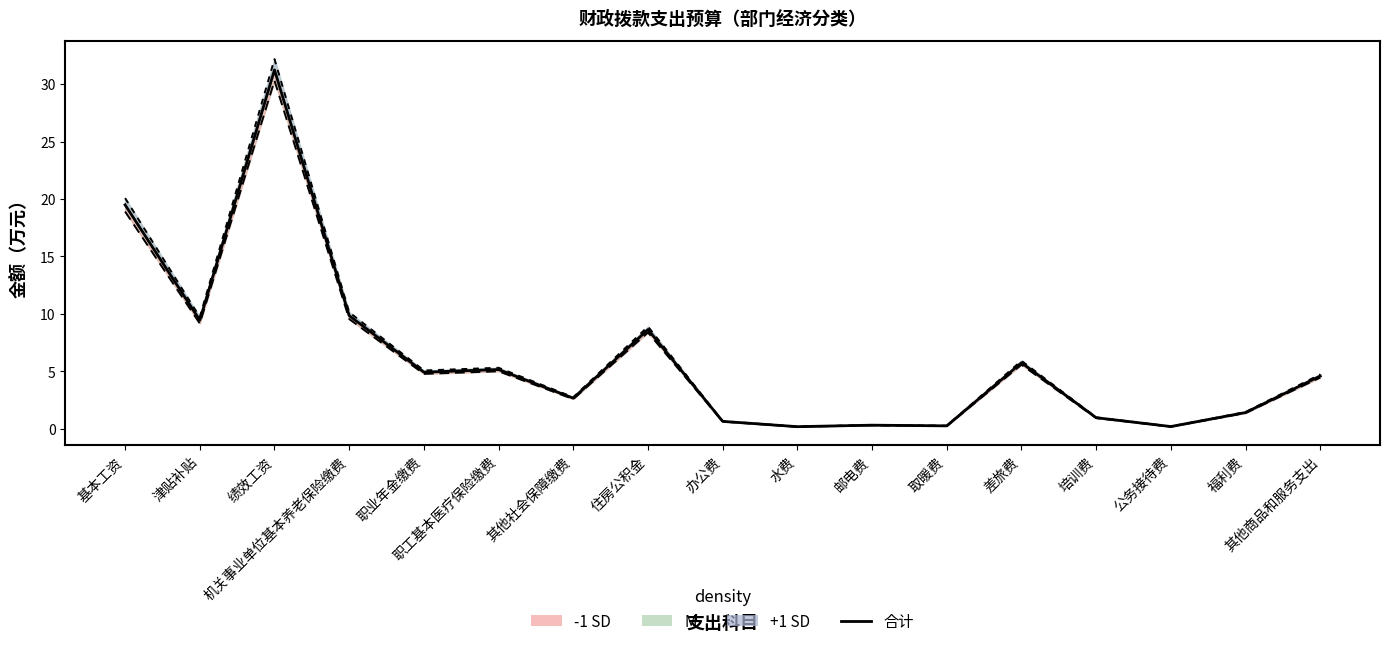

Rank the categories by value from lowest to highest.

水费, 公务接待费, 取暖费, 邮电费, 办公费, 培训费, 福利费, 其他社会保障缴费, 其他商品和服务支出, 职业年金缴费, 职工基本医疗保险缴费, 差旅费, 住房公积金, 津贴补贴, 机关事业单位基本养老保险缴费, 基本工资, 绩效工资